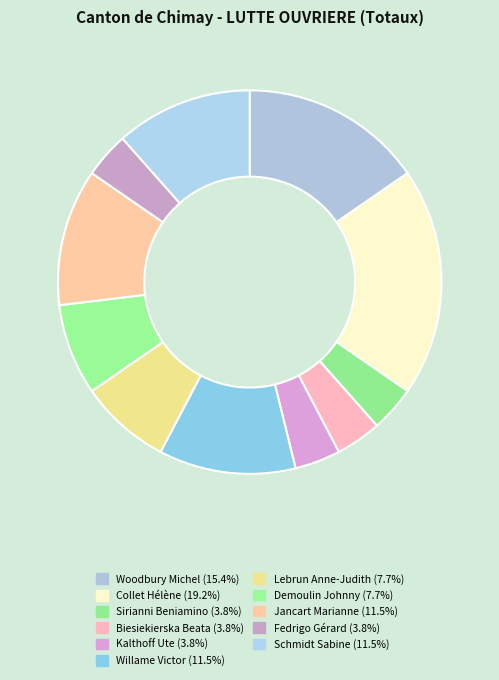

To the nearest percent, what is the average slice percentage?

9%